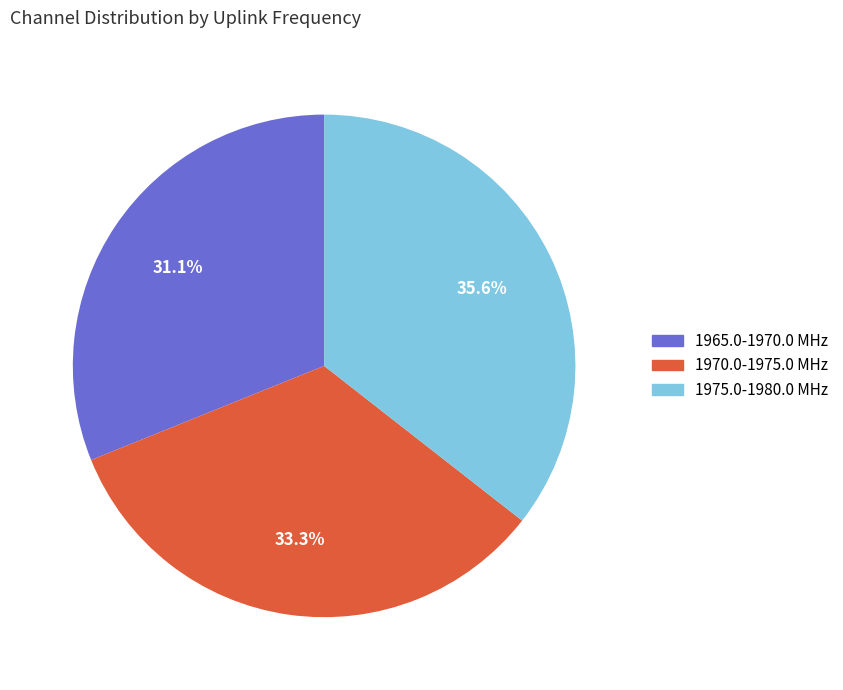

To the nearest percent, what portion does 1965.0-1970.0 MHz represent?

31%